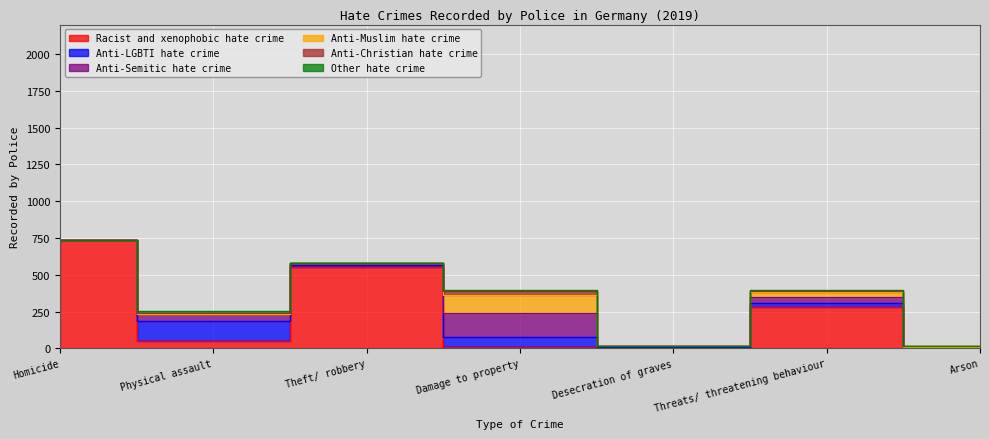

At which category is the sum across all series the highest?

Homicide